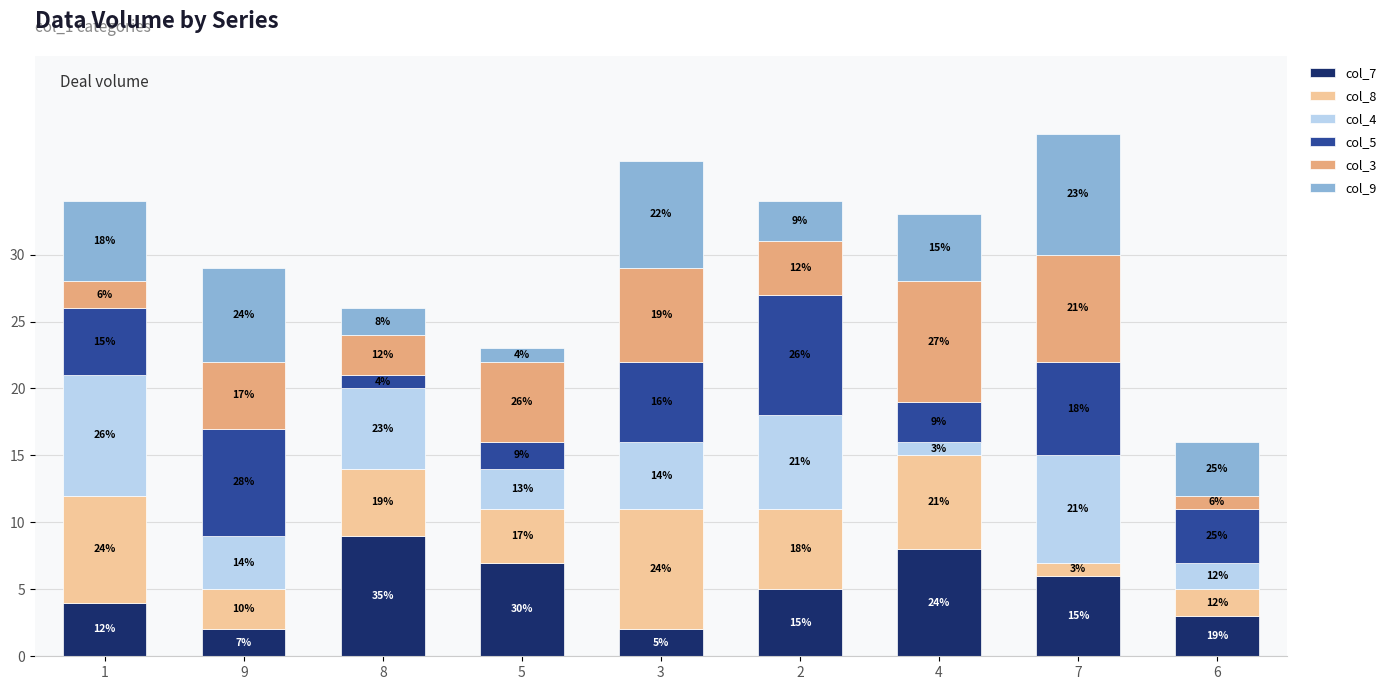

How many bars are there in total?

9